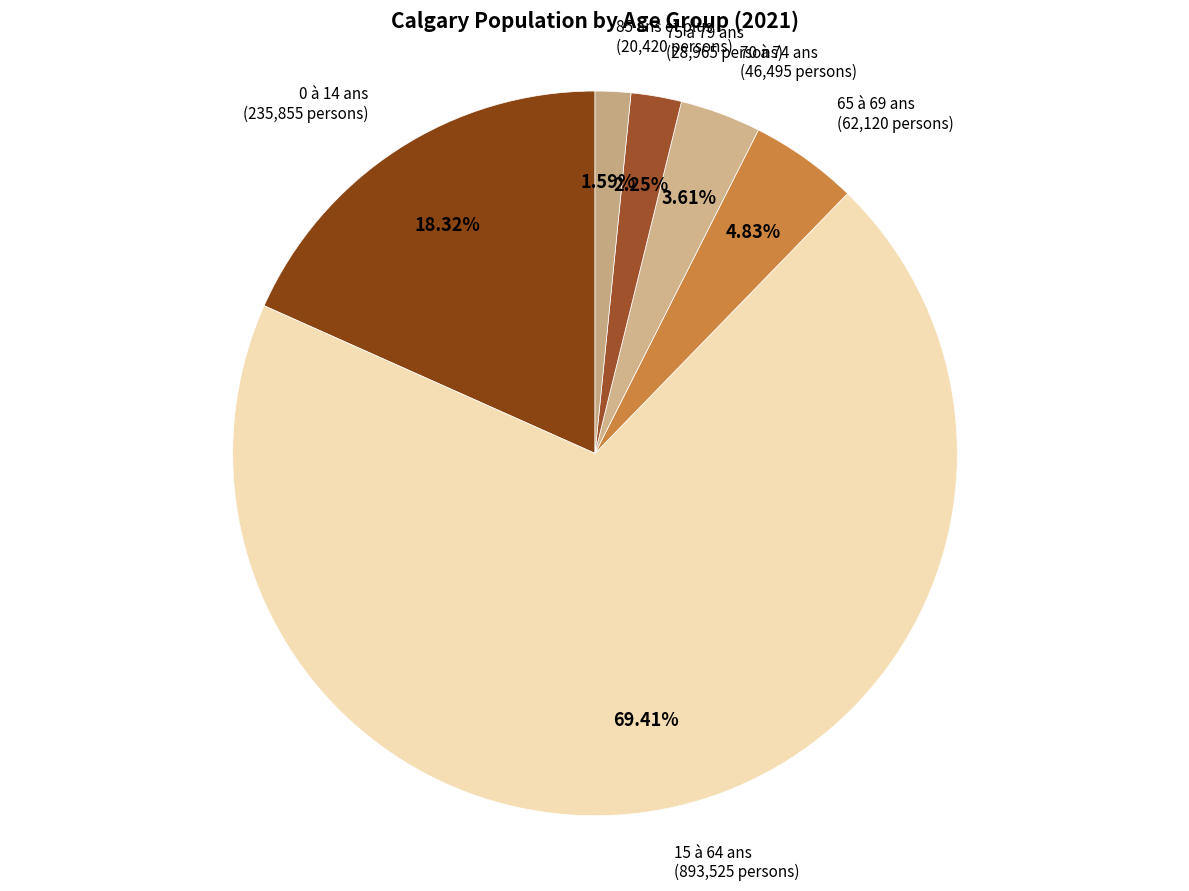

To the nearest percent, what portion does 15 à 64 ans represent?

69%